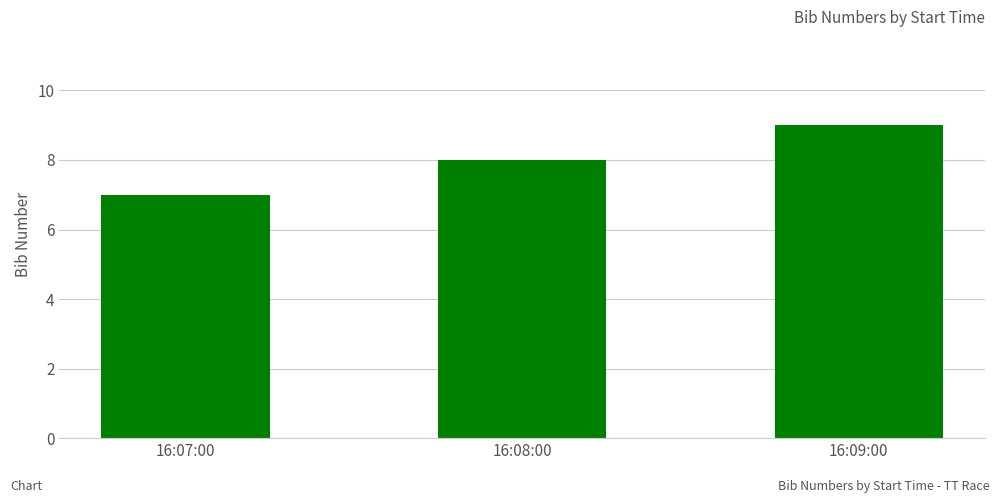

Are the bars grouped side by side (vs. stacked)?

No